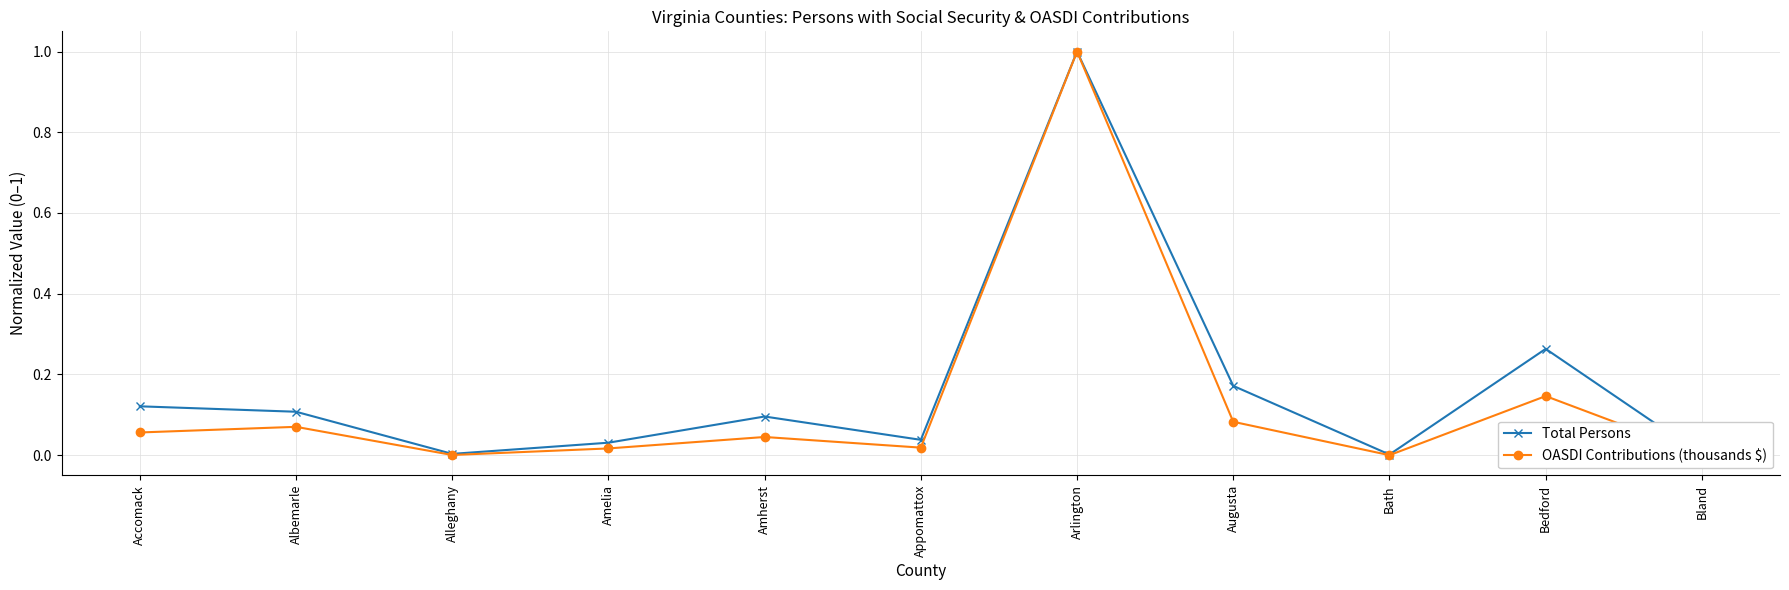

List the series in order of their overall mean, highest first.

Total Persons, OASDI Contributions (thousands $)